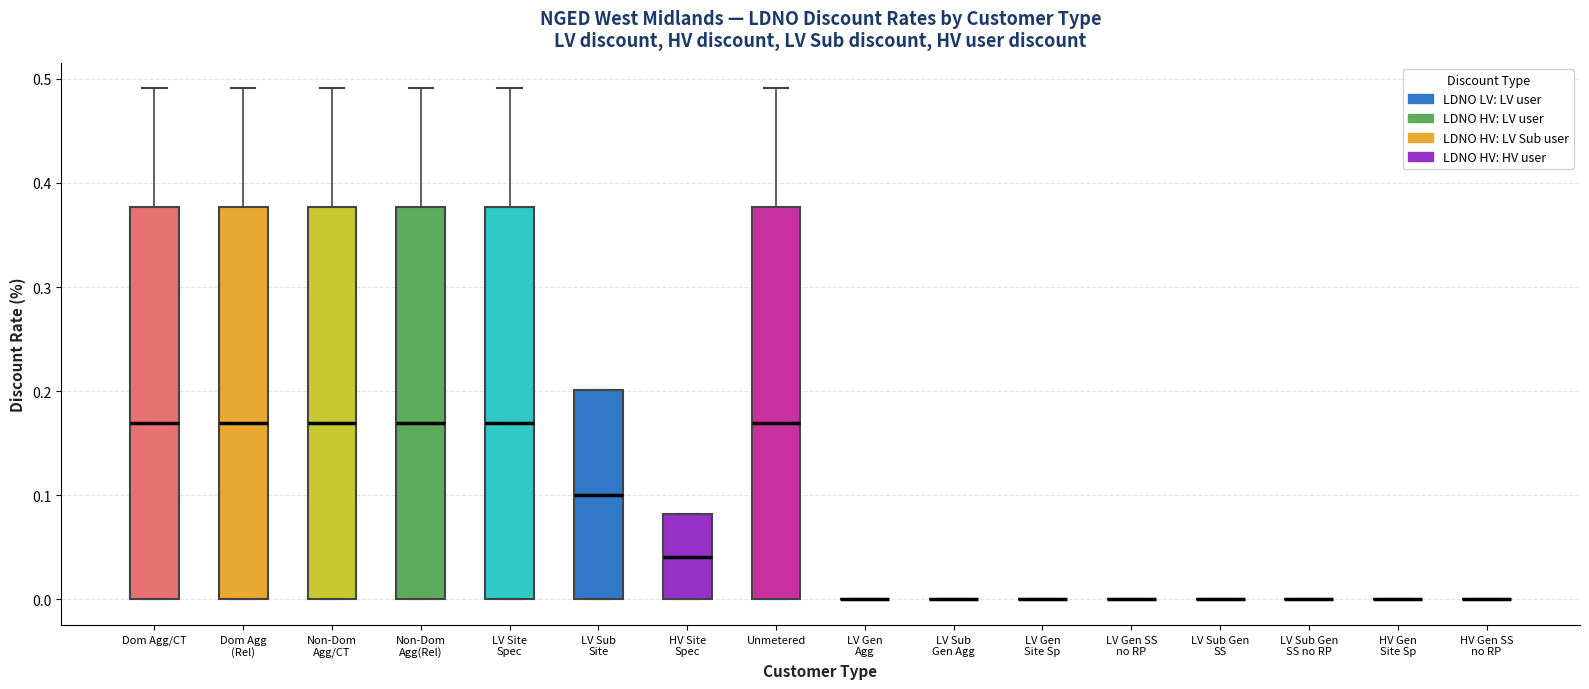

Reading left to right, read every box against the y-axis: the position of its median line, the range the box covers, and the ends of its whiskers. The values are not printed on the chart, so give them approximately, as read against the axis.

Dom Agg/CT: median 0.17, box 0.00 to 0.38, whiskers 0.00 to 0.49
Dom Agg (Rel): median 0.17, box 0.00 to 0.38, whiskers 0.00 to 0.49
Non-Dom Agg/CT: median 0.17, box 0.00 to 0.38, whiskers 0.00 to 0.49
Non-Dom Agg(Rel): median 0.17, box 0.00 to 0.38, whiskers 0.00 to 0.49
LV Site Spec: median 0.17, box 0.00 to 0.38, whiskers 0.00 to 0.49
LV Sub Site: median 0.10, box 0.00 to 0.20, whiskers 0.00 to 0.20
HV Site Spec: median 0.04, box 0.00 to 0.08, whiskers 0.00 to 0.08
Unmetered: median 0.17, box 0.00 to 0.38, whiskers 0.00 to 0.49
LV Gen Agg: box collapsed to a line at 0.00, whiskers 0.00 to 0.00
LV Sub Gen Agg: box collapsed to a line at 0.00, whiskers 0.00 to 0.00
LV Gen Site Sp: box collapsed to a line at 0.00, whiskers 0.00 to 0.00
LV Gen SS no RP: box collapsed to a line at 0.00, whiskers 0.00 to 0.00
LV Sub Gen SS: box collapsed to a line at 0.00, whiskers 0.00 to 0.00
LV Sub Gen SS no RP: box collapsed to a line at 0.00, whiskers 0.00 to 0.00
HV Gen Site Sp: box collapsed to a line at 0.00, whiskers 0.00 to 0.00
HV Gen SS no RP: box collapsed to a line at 0.00, whiskers 0.00 to 0.00